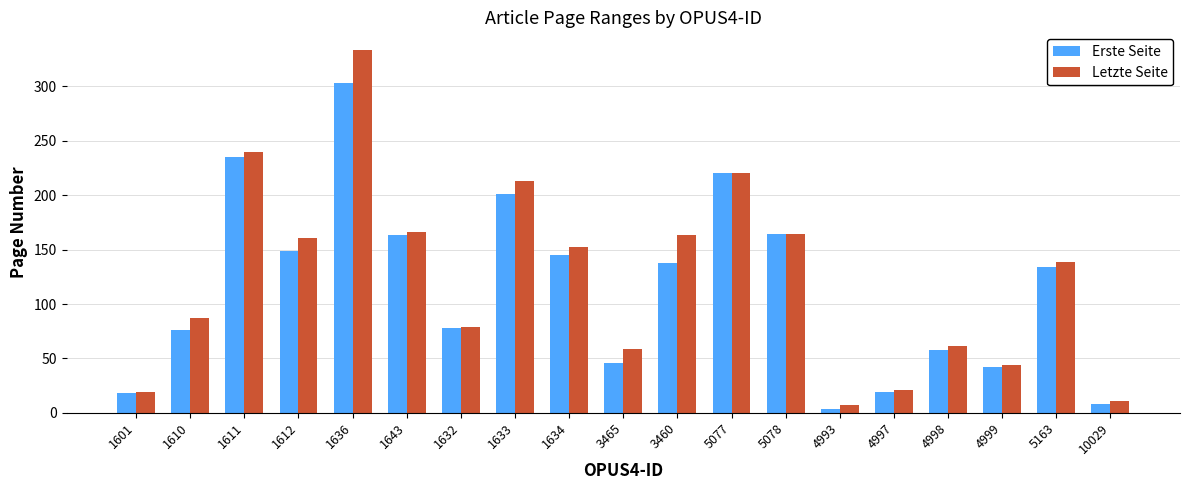

Rank the series by their average value, from highest to lowest.

Letzte Seite, Erste Seite